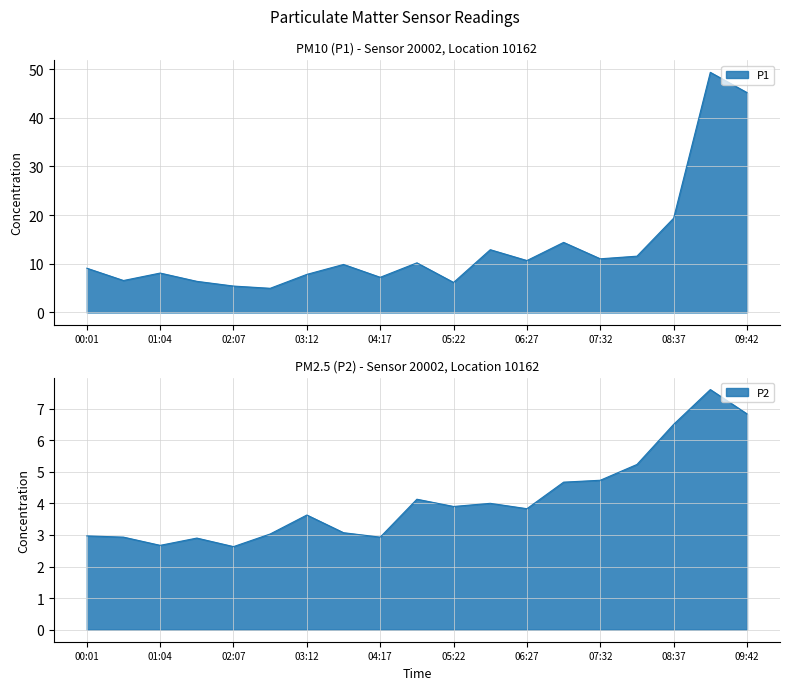

Which series has the widest spread of values?

P1